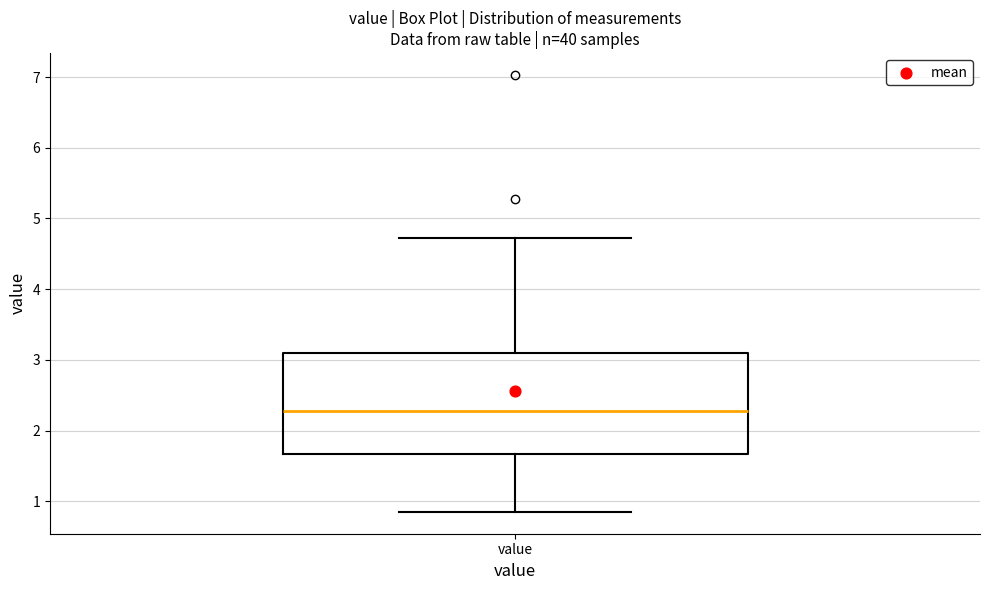

Transcribe this box plot: give where the median line is, the range the box spans, and where the two whiskers end, as read against the y-axis. The values are not printed on the chart, so give them approximately, as read against the axis.

median 2.3, box 1.7 to 3.1, whiskers 0.9 to 4.7